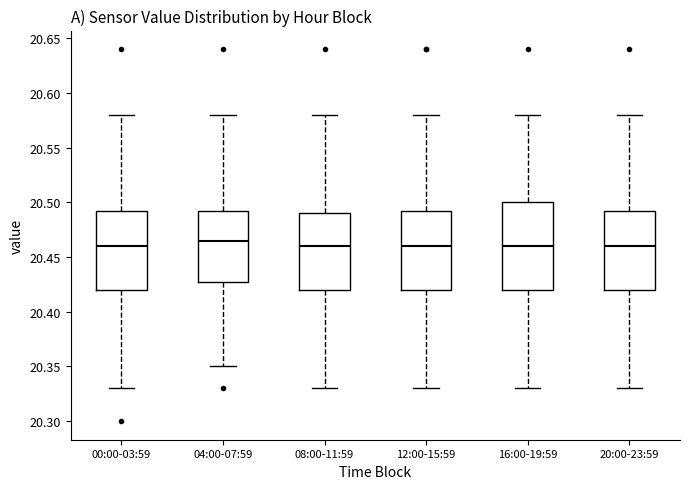

Reading left to right, transcribe this box plot: for each box, give where its median line is, the range the box spans, and where its two whiskers end, as read against the y-axis. The values are not printed on the chart, so give them approximately, as read against the axis.

00:00-03:59: median 20.460, box 20.420 to 20.495, whiskers 20.330 to 20.580
04:00-07:59: median 20.465, box 20.430 to 20.495, whiskers 20.350 to 20.580
08:00-11:59: median 20.460, box 20.420 to 20.490, whiskers 20.330 to 20.580
12:00-15:59: median 20.460, box 20.420 to 20.495, whiskers 20.330 to 20.580
16:00-19:59: median 20.460, box 20.420 to 20.500, whiskers 20.330 to 20.580
20:00-23:59: median 20.460, box 20.420 to 20.495, whiskers 20.330 to 20.580